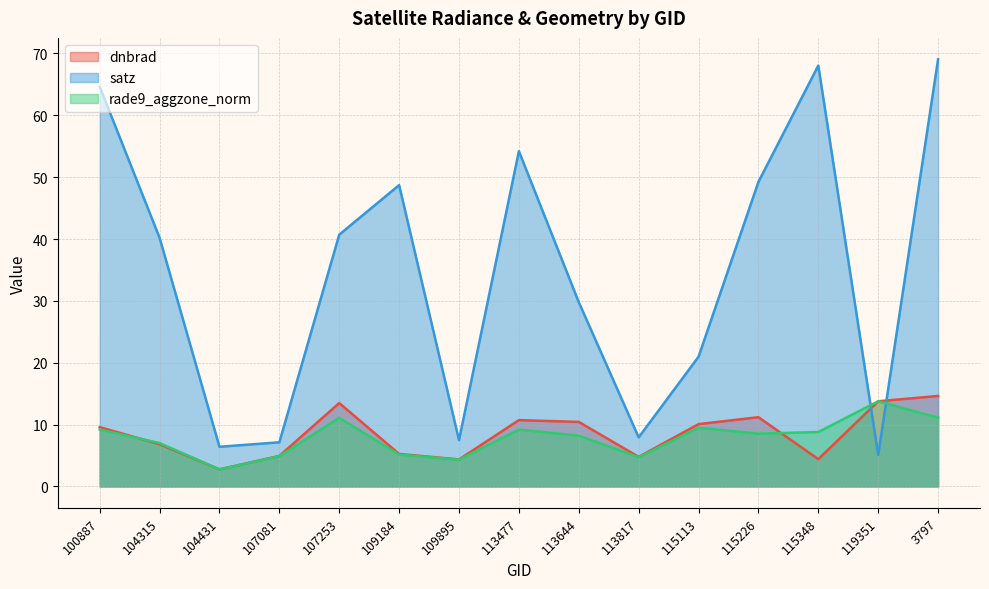

Does the chart display data point markers on the line(s)?

No